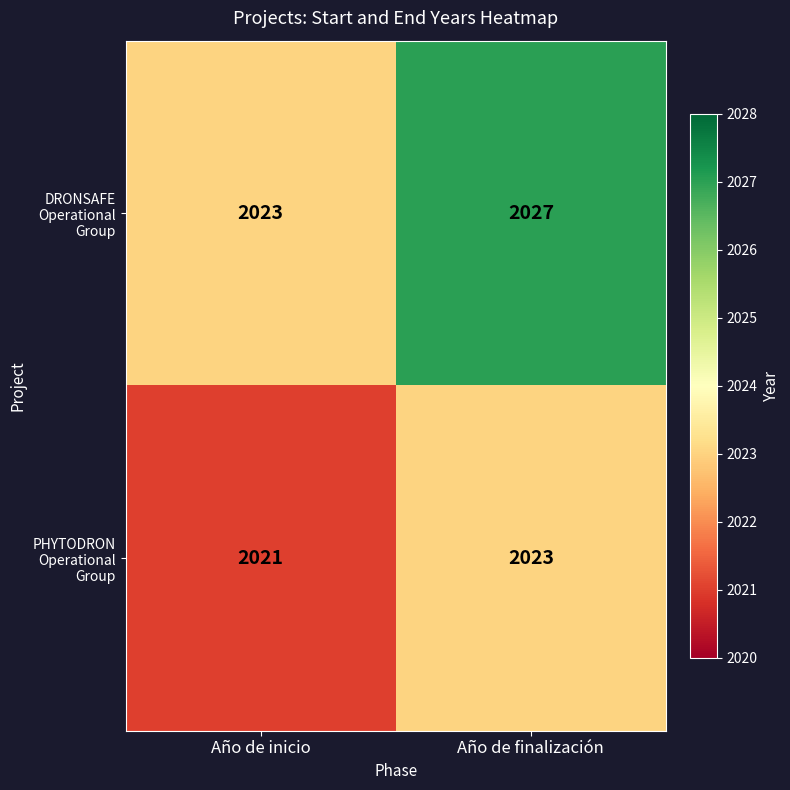

The PHYTODRON Operational Group series shows 3323 at Año de inicio. True or false?

False